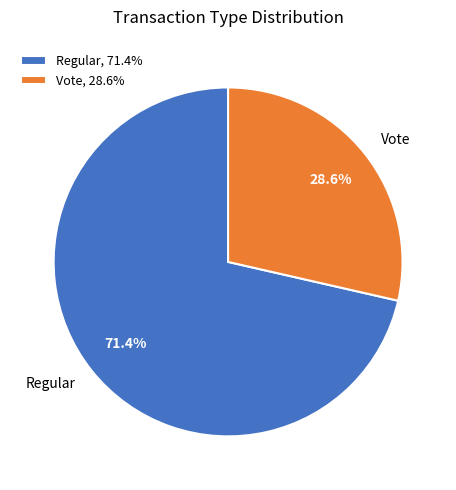

To the nearest percent, what is the combined percentage of Regular and Vote?

100%